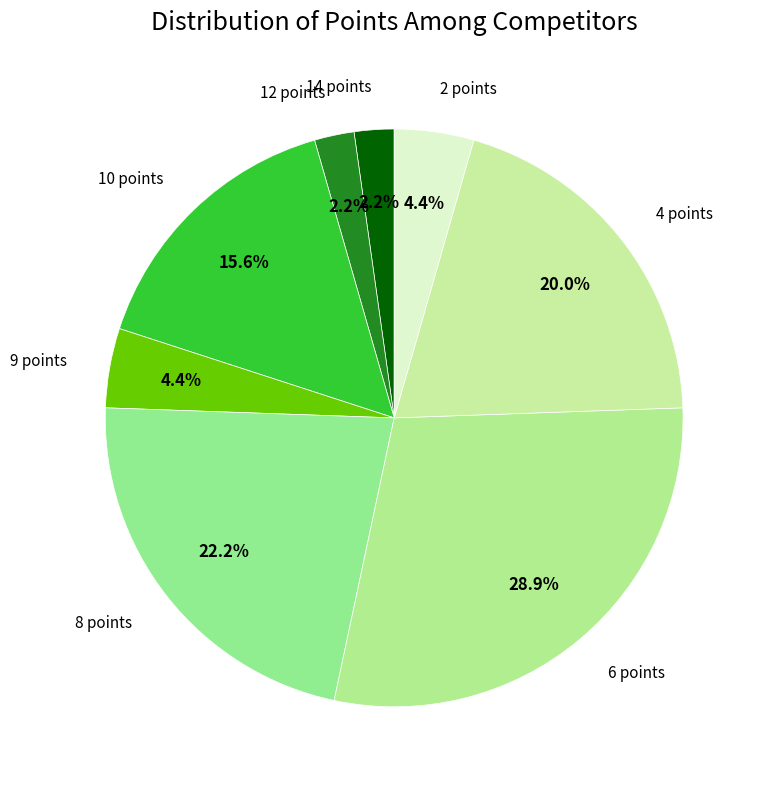

Which slice is the largest?

6 points